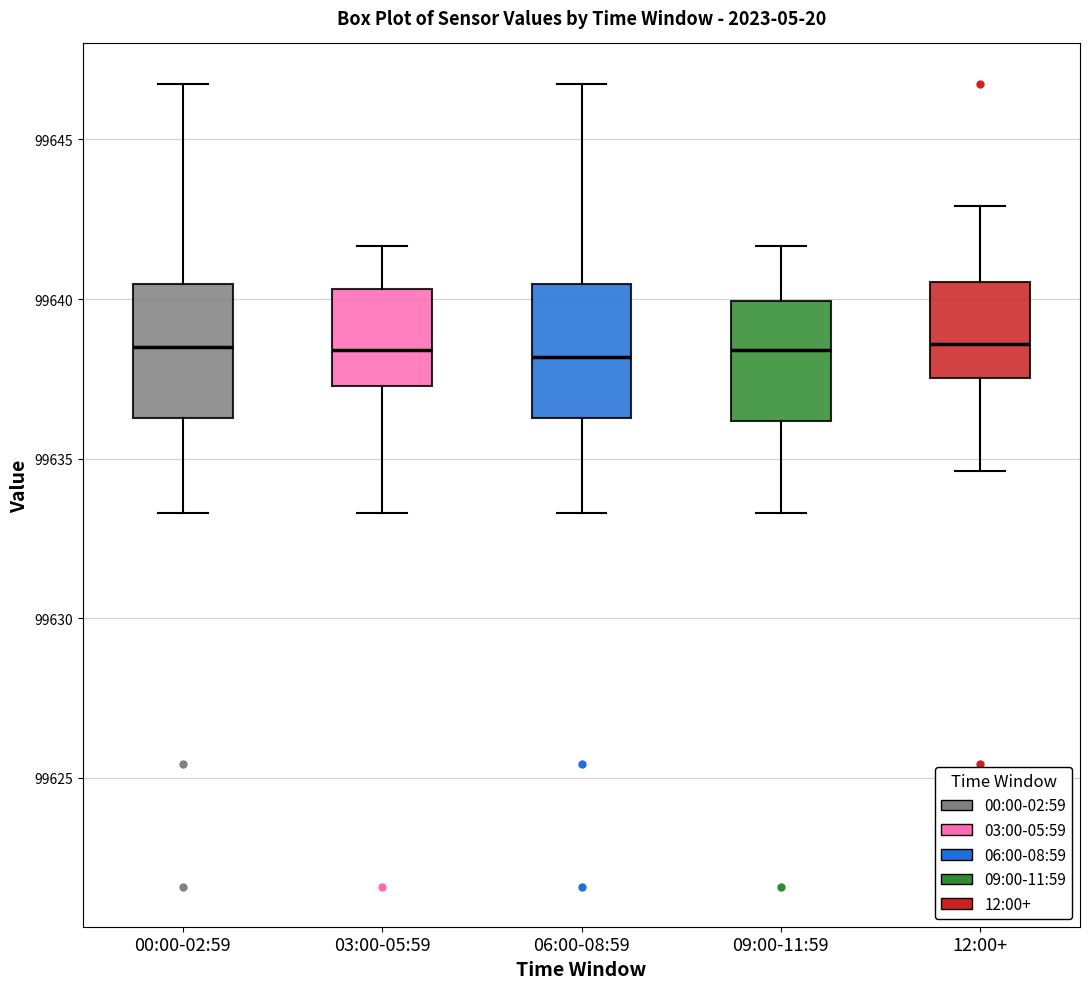

Reading left to right, read every box against the y-axis: the position of its median line, the range the box covers, and the ends of its whiskers. The values are not printed on the chart, so give them approximately, as read against the axis.

00:00-02:59: median 99638.5, box 99636.5 to 99640.5, whiskers 99633.5 to 99647.0
03:00-05:59: median 99638.5, box 99637.5 to 99640.5, whiskers 99633.5 to 99641.5
06:00-08:59: median 99638.0, box 99636.5 to 99640.5, whiskers 99633.5 to 99647.0
09:00-11:59: median 99638.5, box 99636.0 to 99640.0, whiskers 99633.5 to 99641.5
12:00+: median 99638.5, box 99637.5 to 99640.5, whiskers 99634.5 to 99643.0